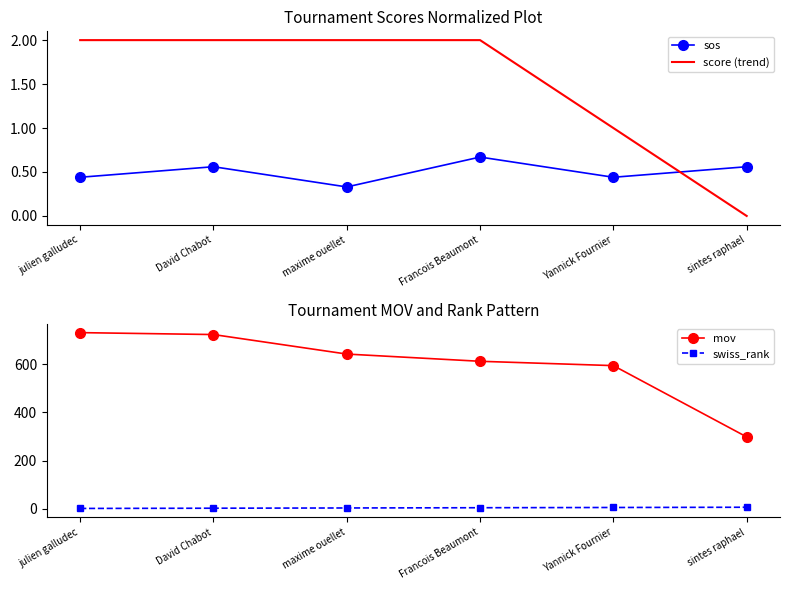

Read the sos value at Francois Beaumont.

0.7